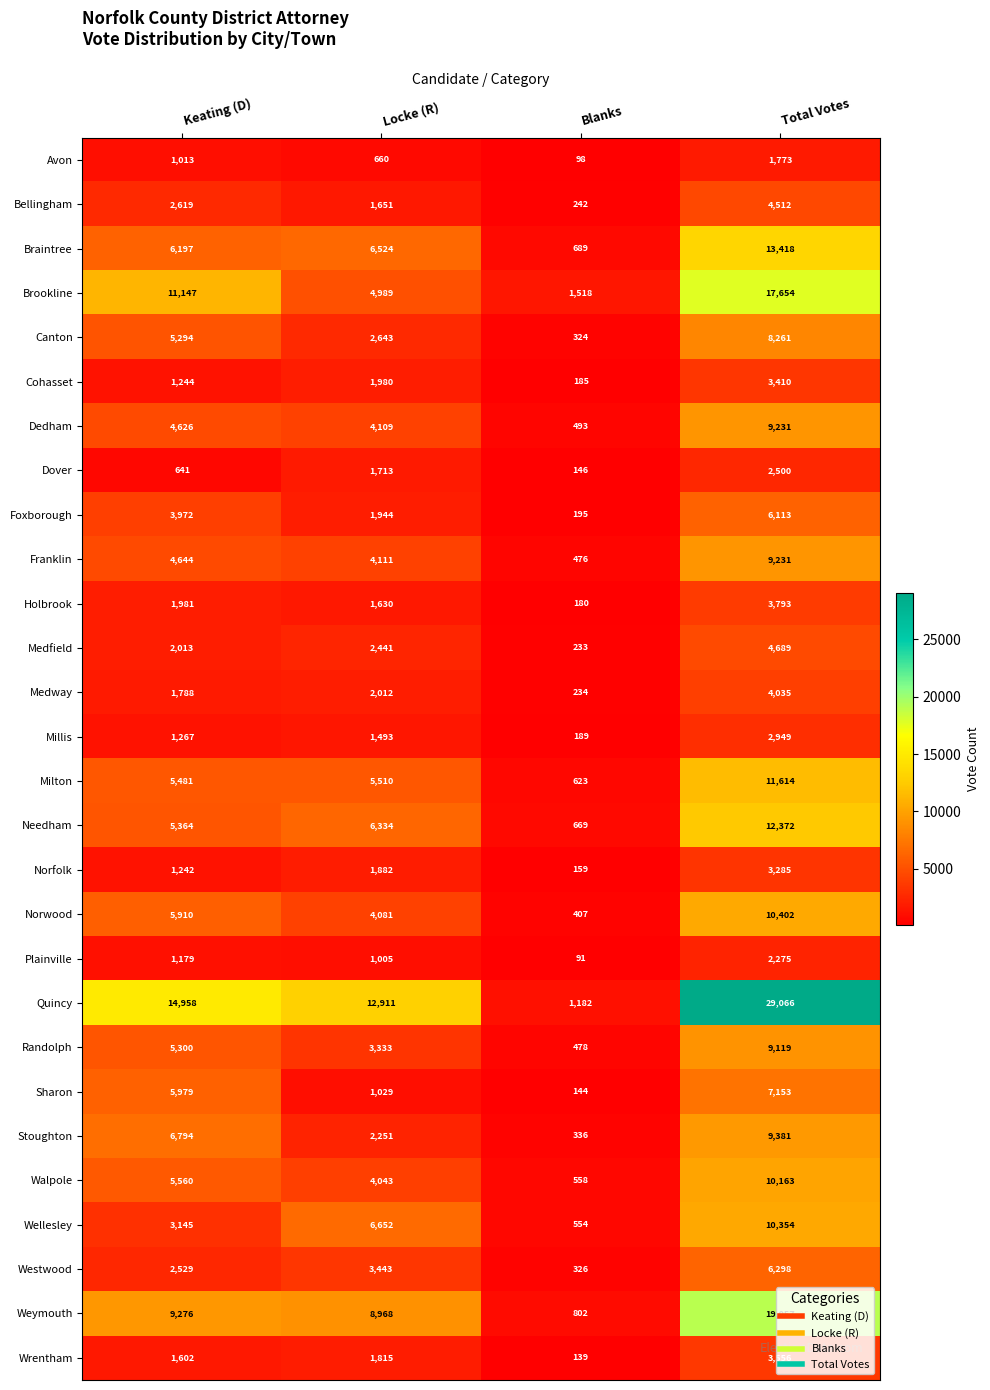

Where is Dedham nearest to the value 4862?

Keating (D)